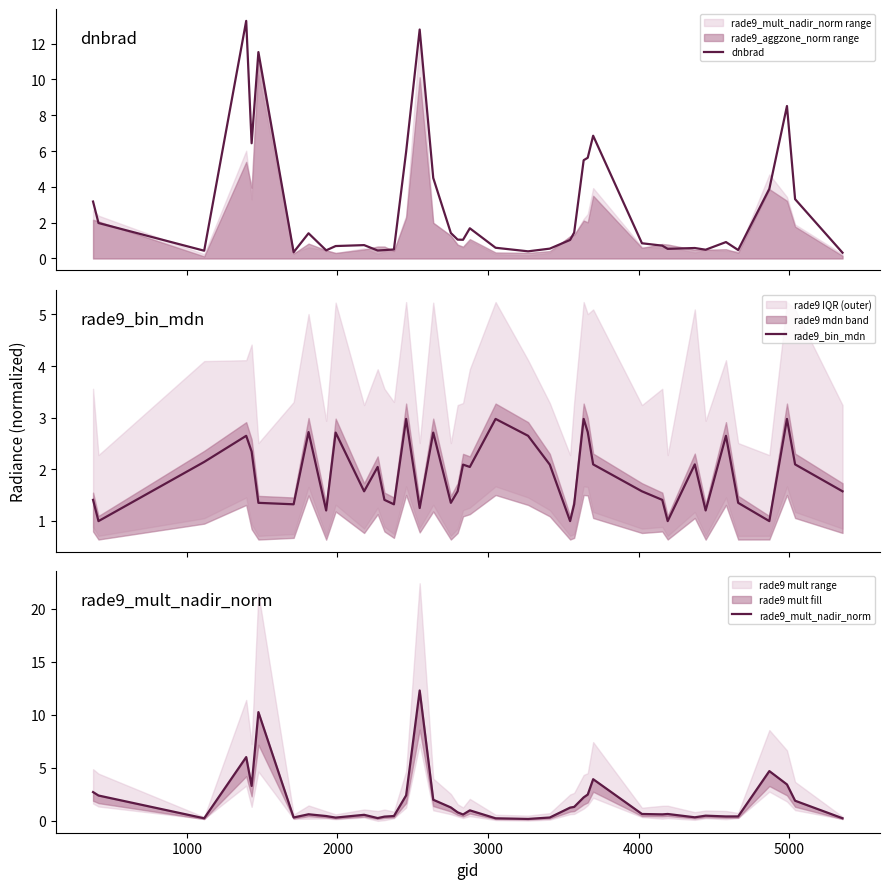

How many distinct data groups are displayed?

3